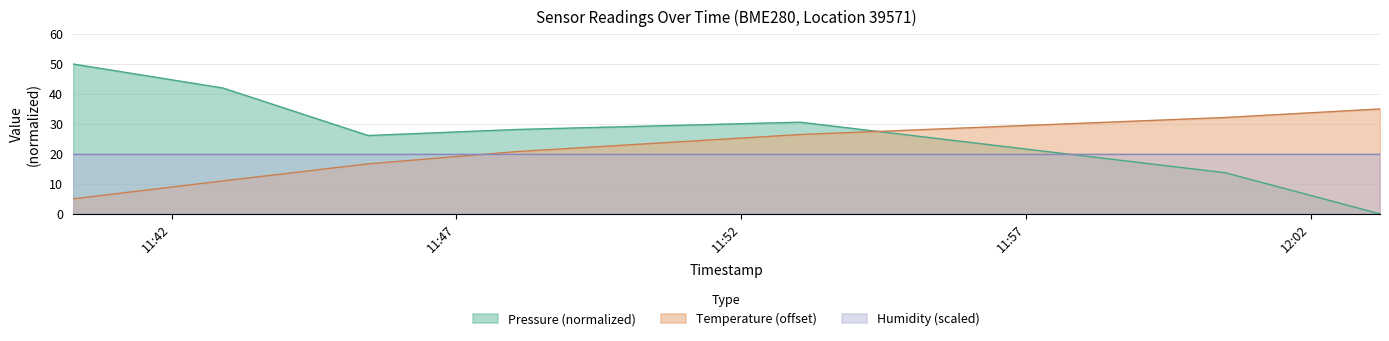

Which label corresponds to the largest value in the chart?

2022-12-18T11:40:16